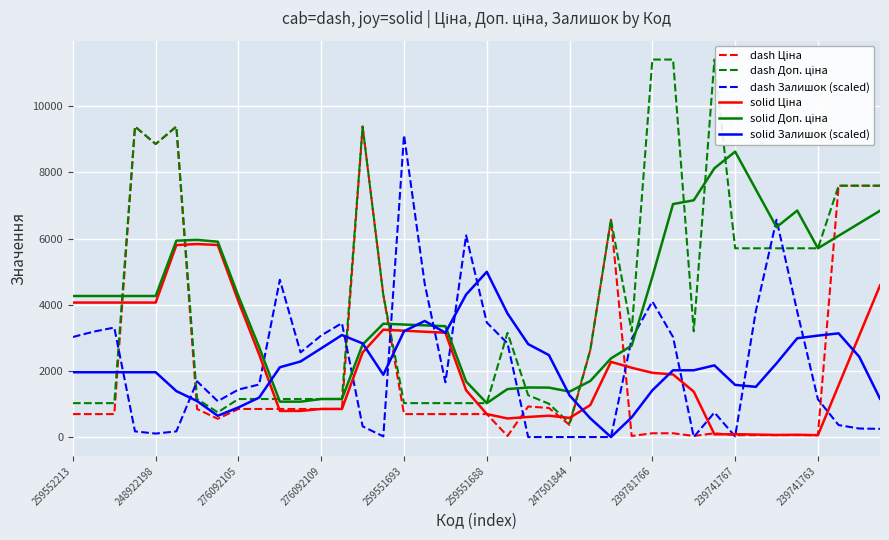

What is the maximum value shown in the chart?

11410.0